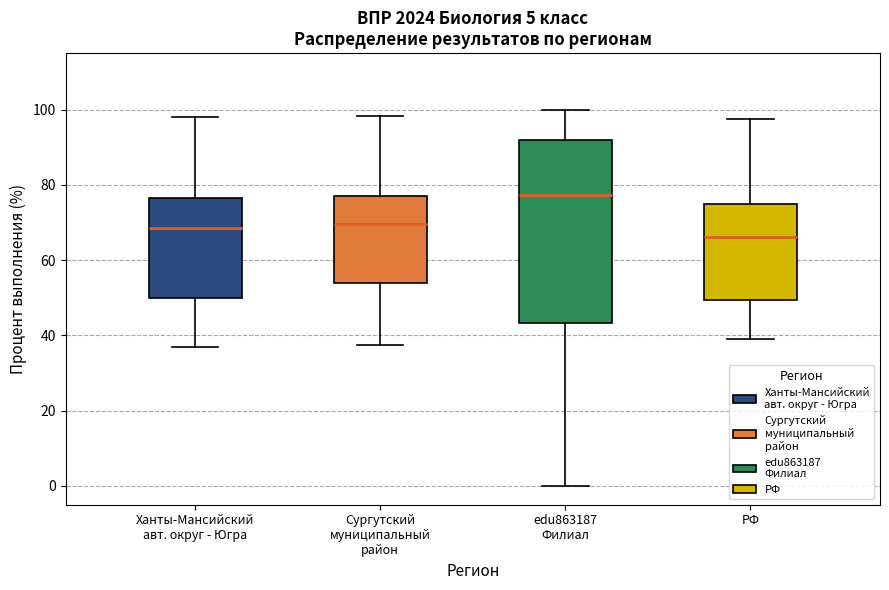

Reading left to right, transcribe this box plot: for each box, give where its median line is, the range the box spans, and where its two whiskers end, as read against the y-axis. The values are not printed on the chart, so give them approximately, as read against the axis.

Ханты-Мансийский авт. округ - Югра: median 68, box 50 to 76, whiskers 36 to 98
Сургутский муниципальный район: median 70, box 54 to 78, whiskers 38 to 98
edu863187 Филиал: median 78, box 44 to 92, whiskers 0 to 100
РФ: median 66, box 50 to 76, whiskers 40 to 98